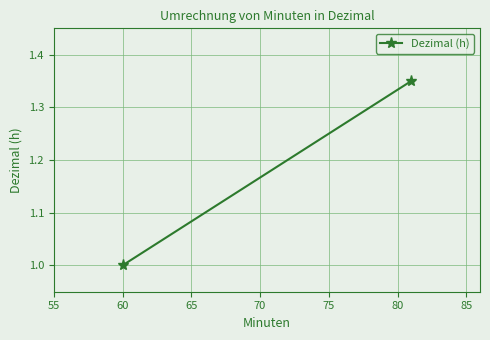

What is the greatest value displayed?

1.4